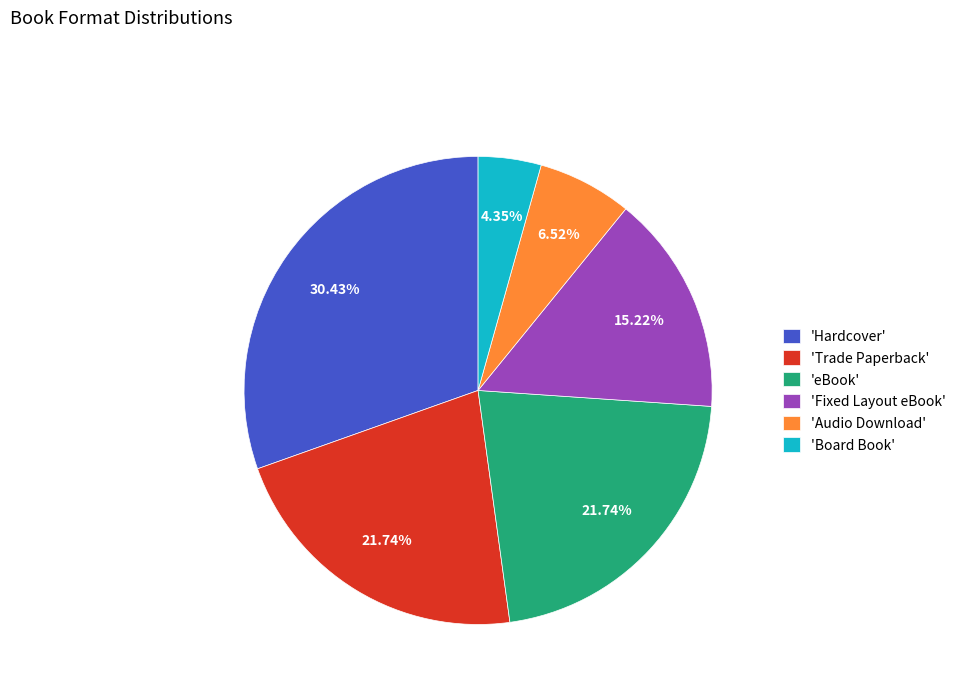

Is there any slice that represents more than half of the pie?

No